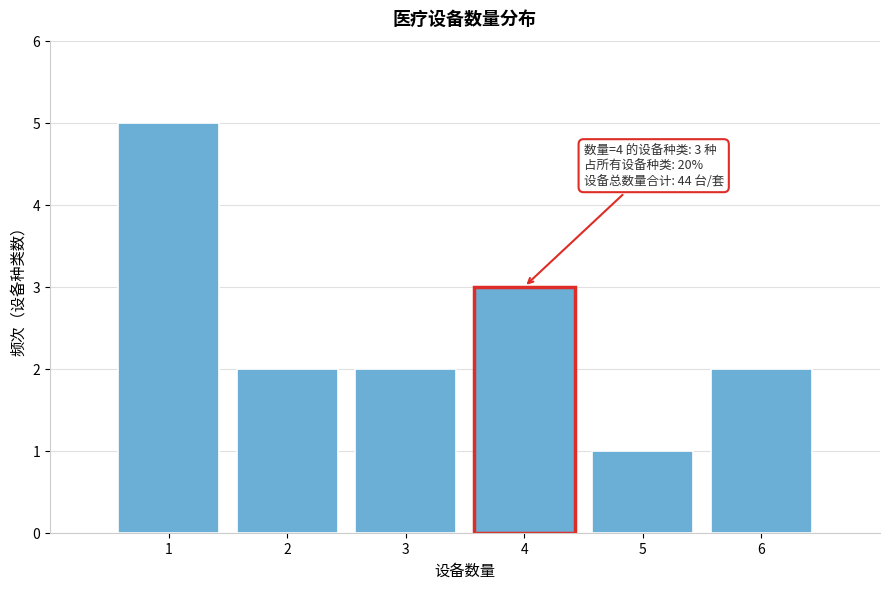

Reading left to right, what are all the values shown in this chart?

5	2	2	3	1	2